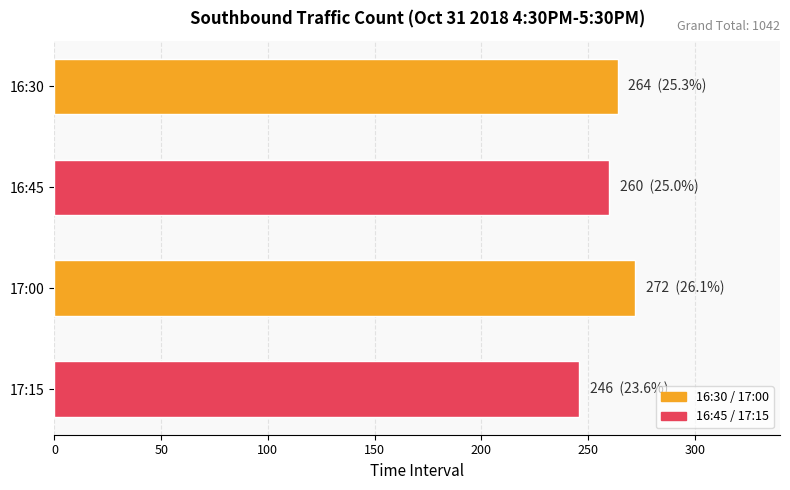

What is the sum of all values?

1042